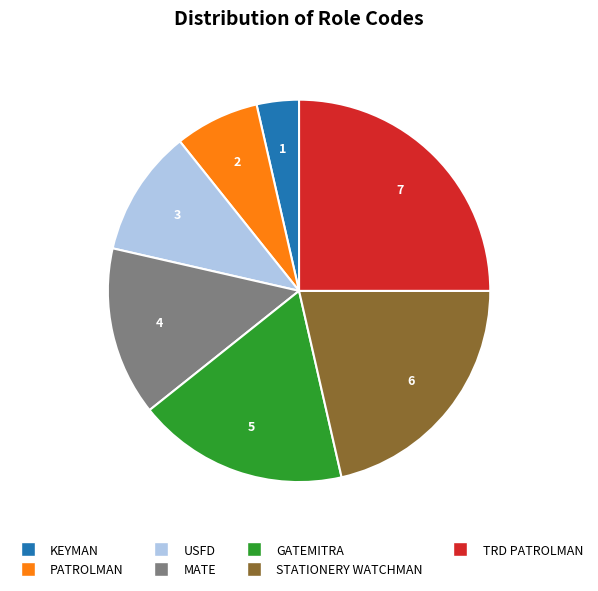

Does any single category account for the majority?

No